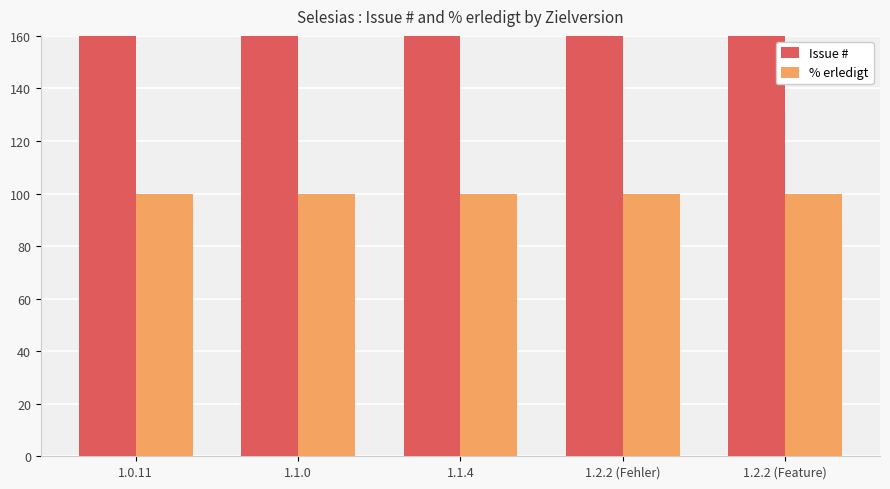

Reading left to right, what are all the values shown in this chart?

Issue #: 365	367	368	362	364
% erledigt: 100	100	100	100	100